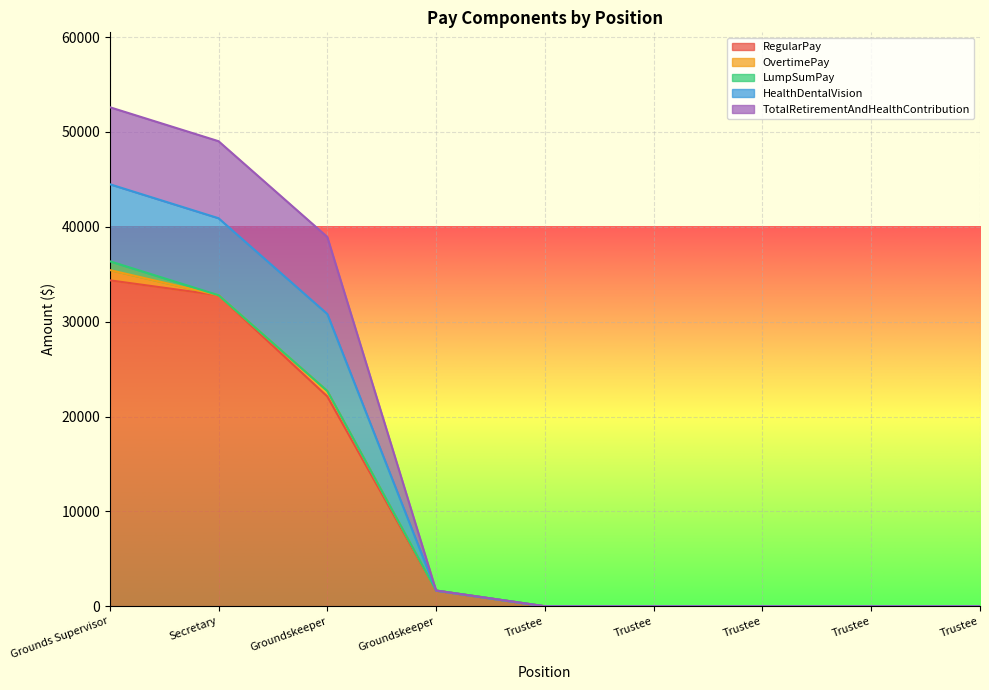

Is it true that HealthDentalVision equals 38927 at Groundskeeper?

True